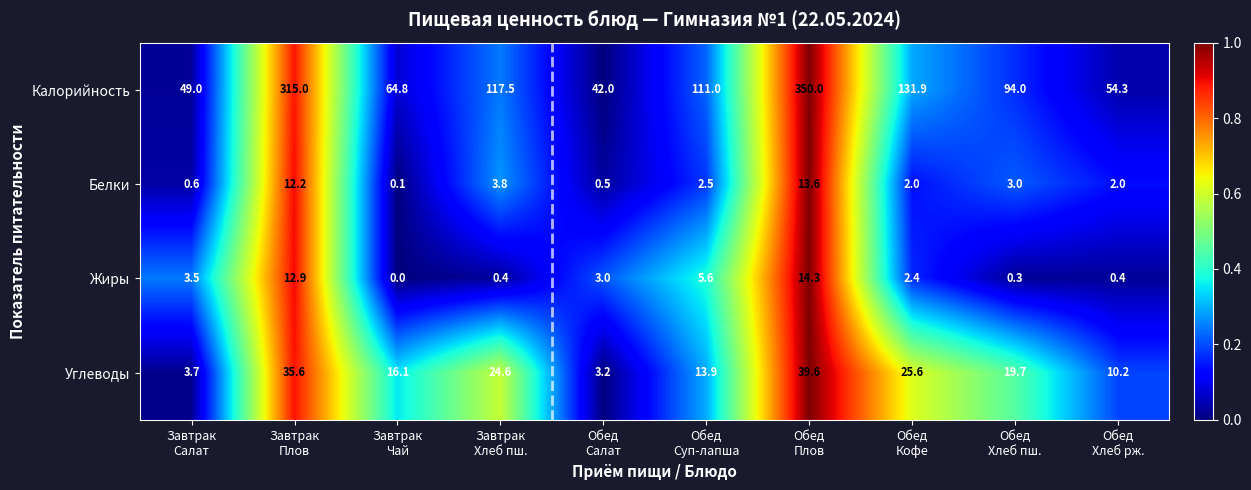

Rank the series by their maximum value, from highest to lowest.

Калорийность, Углеводы, Жиры, Белки